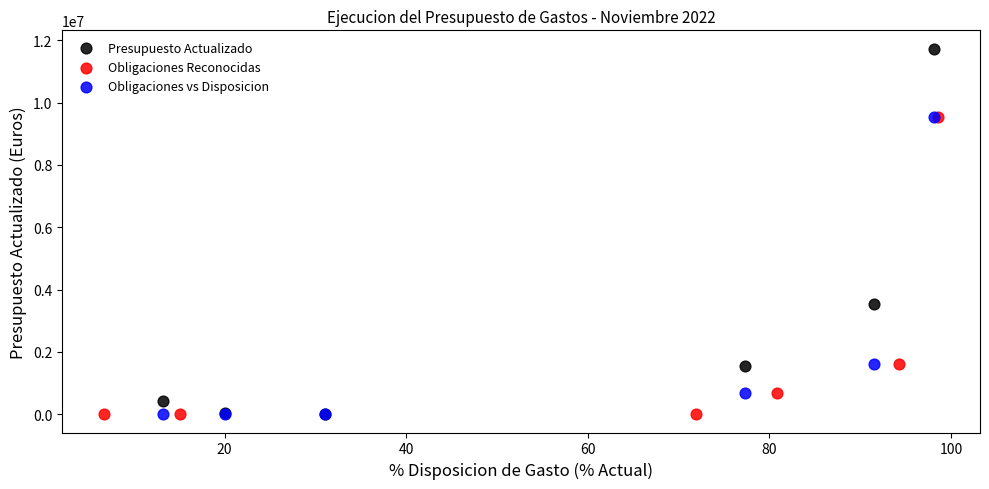

Which series contains the highest Y value?

Presupuesto Actualizado